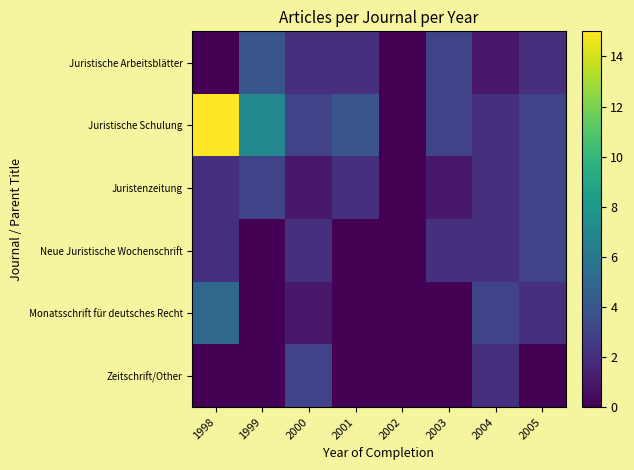

List the series in order of their peak value, highest first.

Juristische Schulung, Monatsschrift für deutsches Recht, Juristische Arbeitsblätter, Juristenzeitung, Neue Juristische Wochenschrift, Zeitschrift/Other